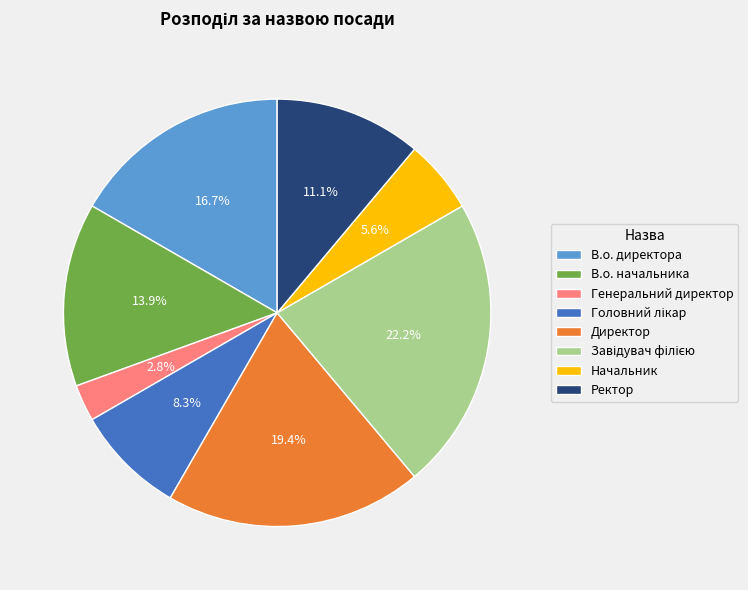

Which slice is the smallest?

Генеральний директор